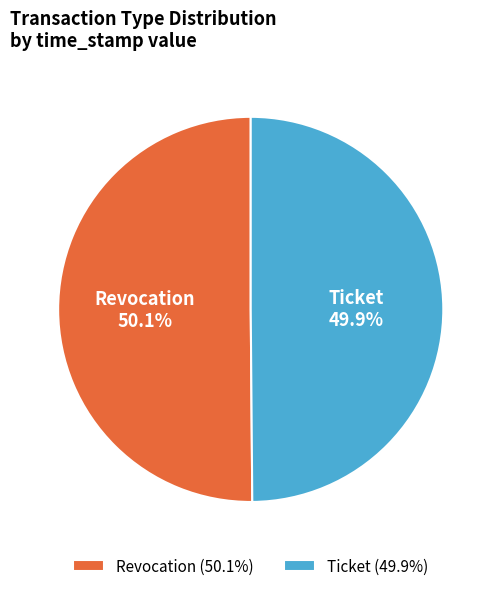

Combined, do Revocation and Ticket account for over 50%?

Yes